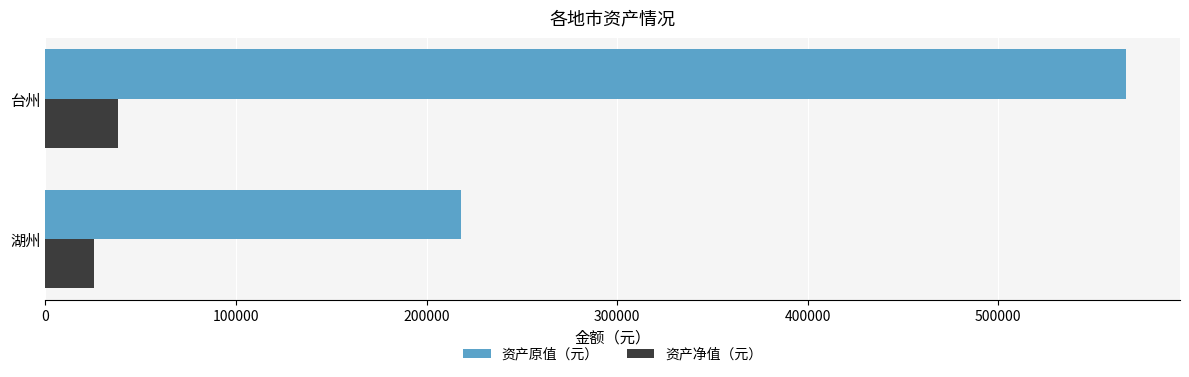

Which series has the widest spread of values?

资产原值（元）